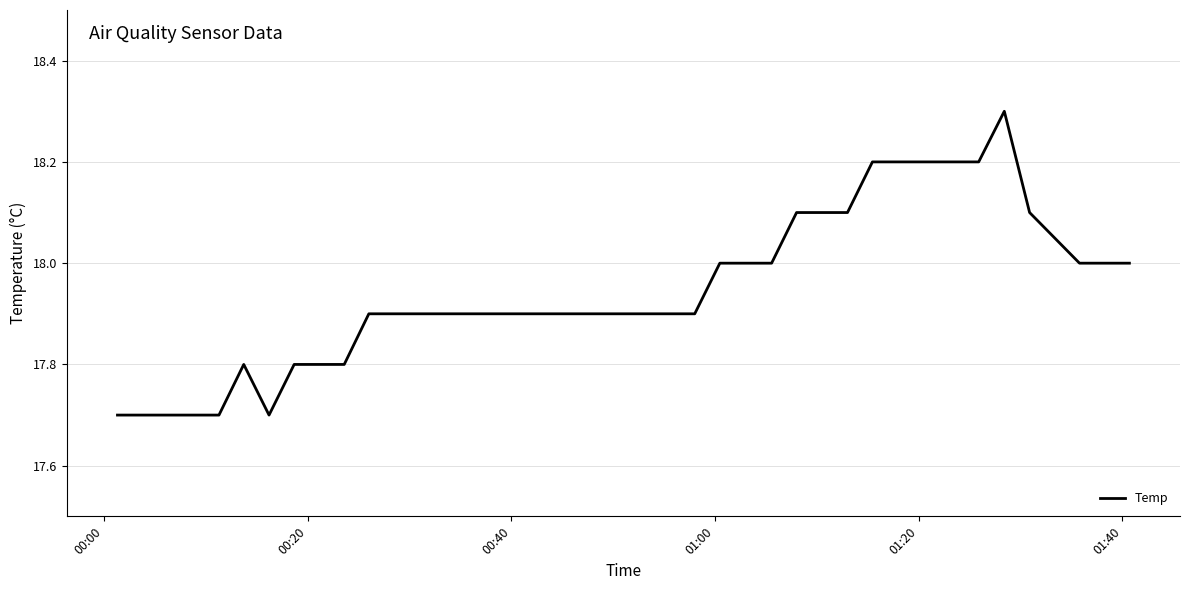

What is the minimum value shown in the chart?

17.7